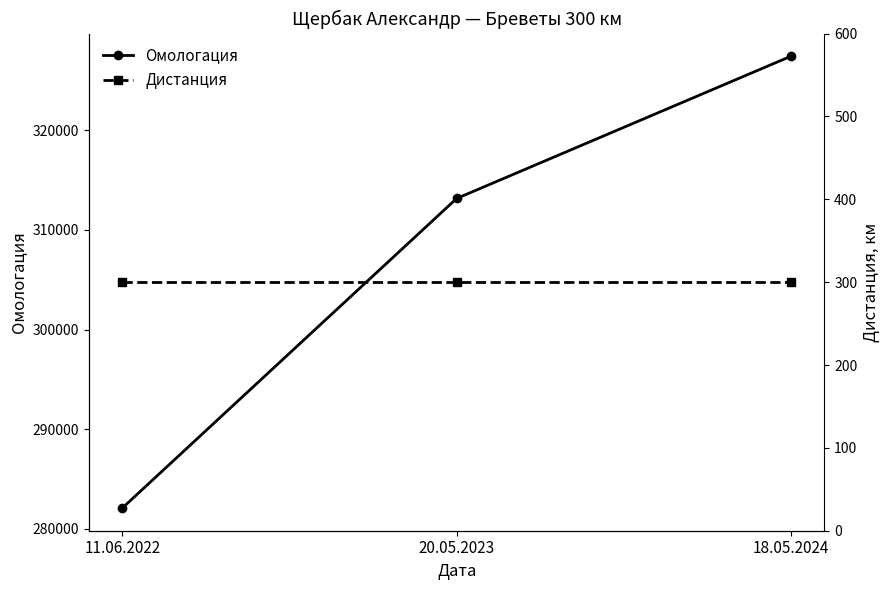

How many Омологация values are between 282093 and 327407?

3